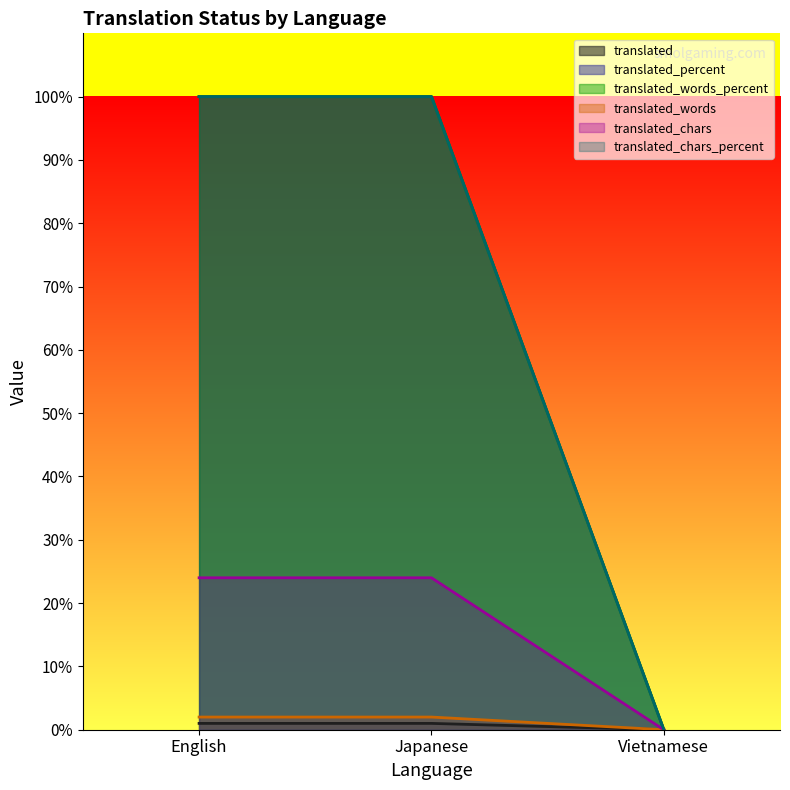

Count the number of categories in the chart.

3